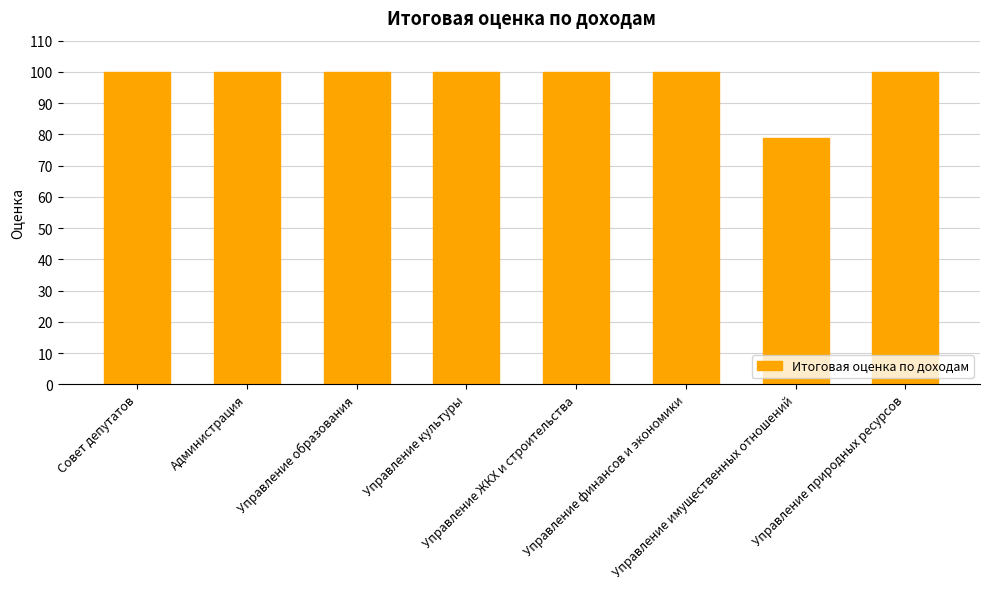

Reading left to right, extract all data points from this chart.

100.0	100.0	100.0	100.0	100.0	100.0	78.7	100.0